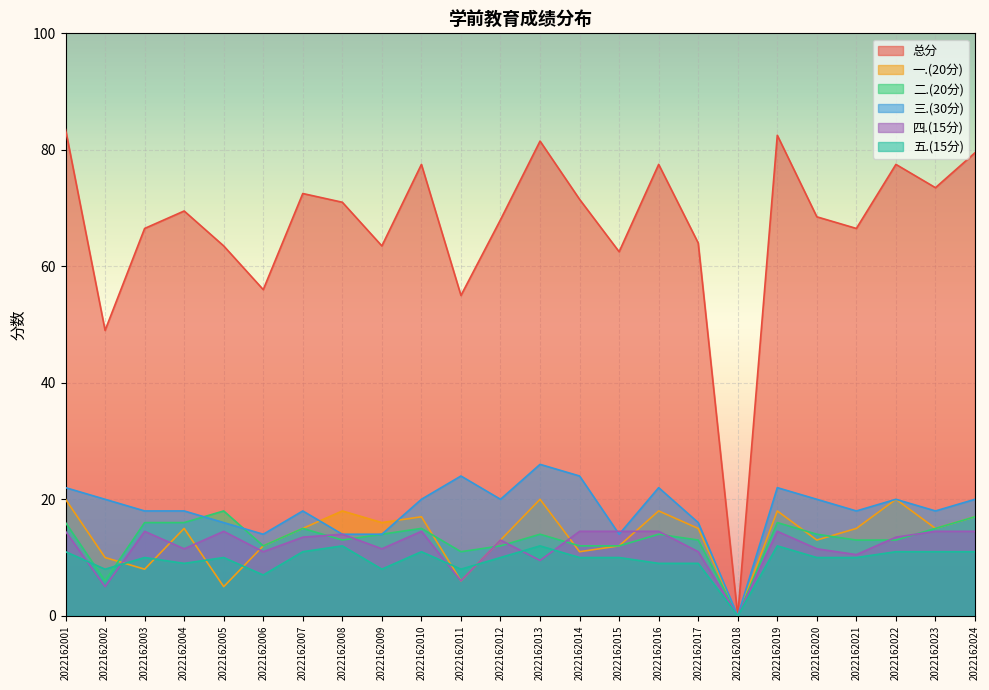

At which category is the sum across all series the highest?

2022162001